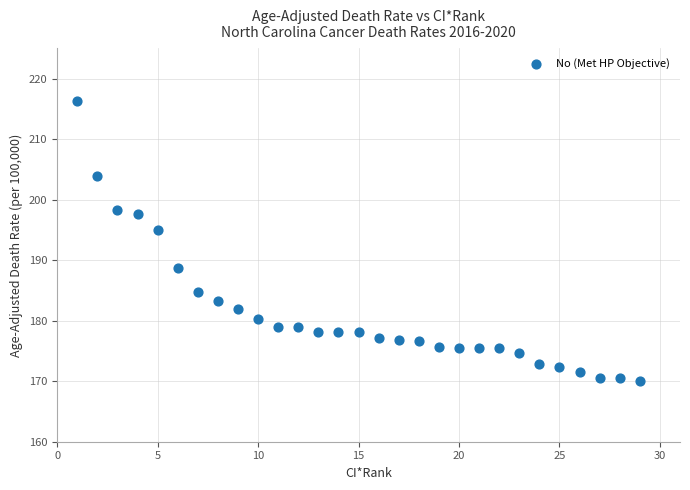

What Y value in the scatter plot is closest to 193?

195.0